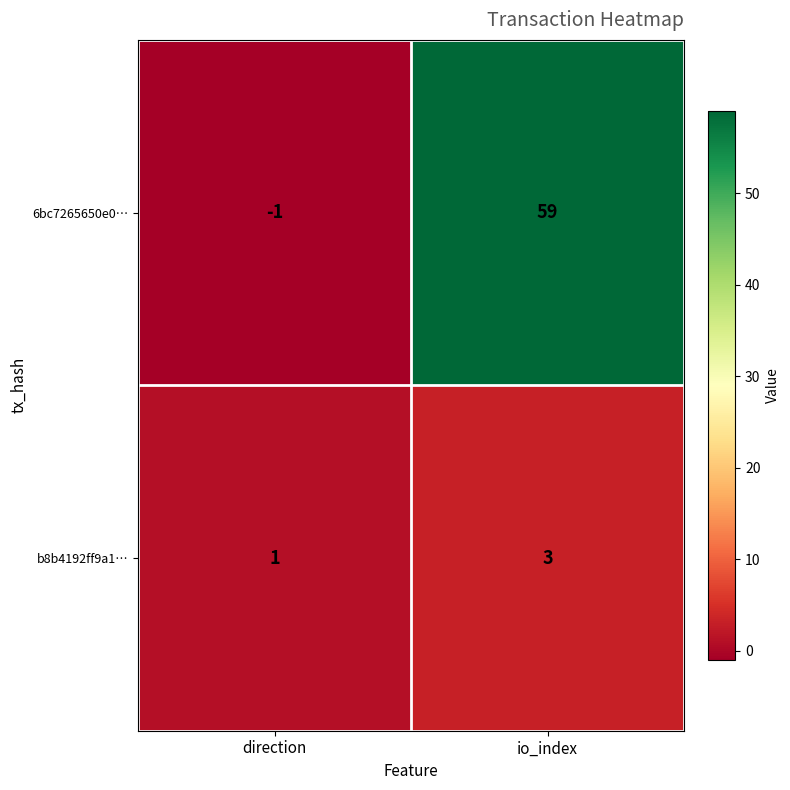

At io_index, list the series in order from smallest to largest.

b8b4192ff9a1…, 6bc7265650e0…